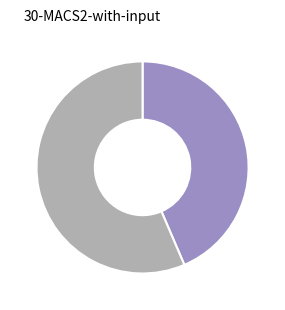

Does any single category account for the majority?

Yes